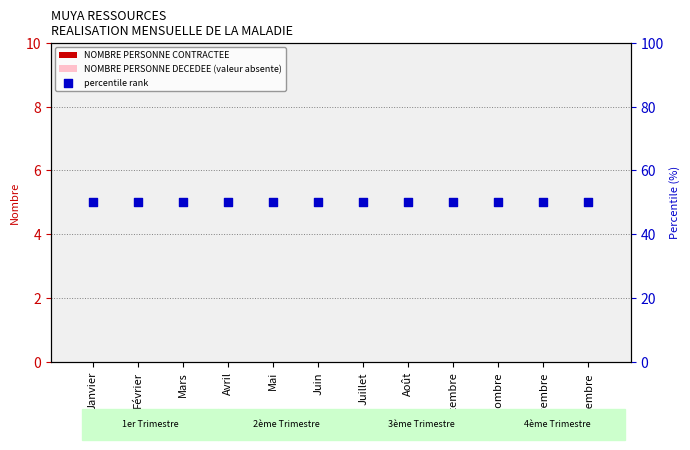

Which series reaches the maximum Y coordinate?

percentile rank